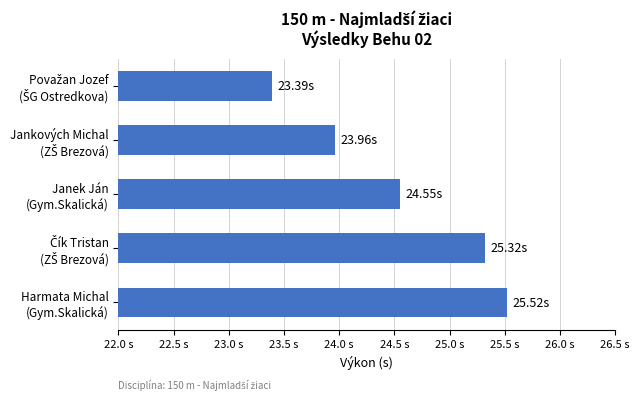

Does the chart contain any negative values?

No